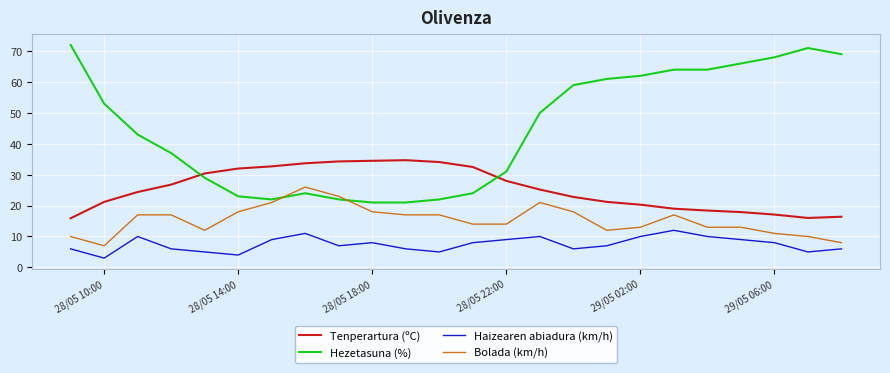

What is the smallest value displayed?

3.0